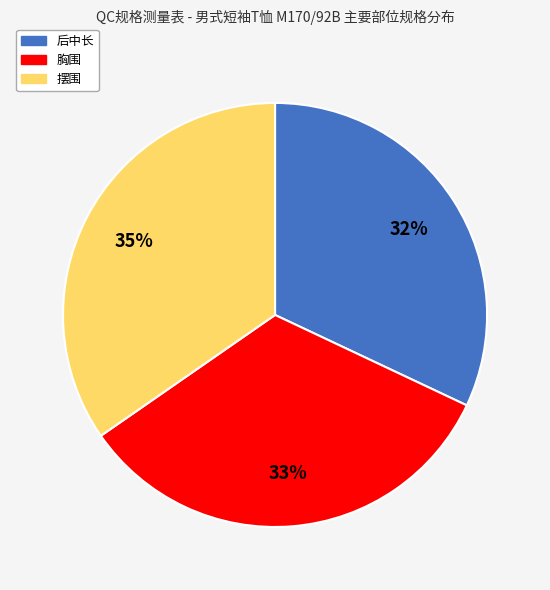

Which has a higher value, 后中长 or 胸围?

胸围